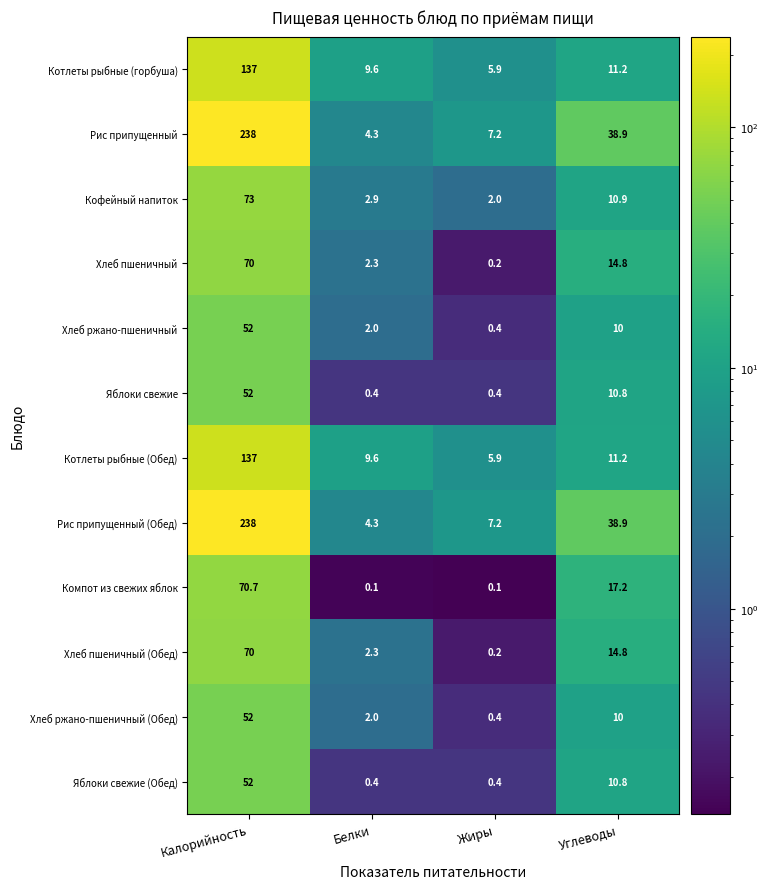

What is the difference between the highest and lowest values at Калорийность?

186.0